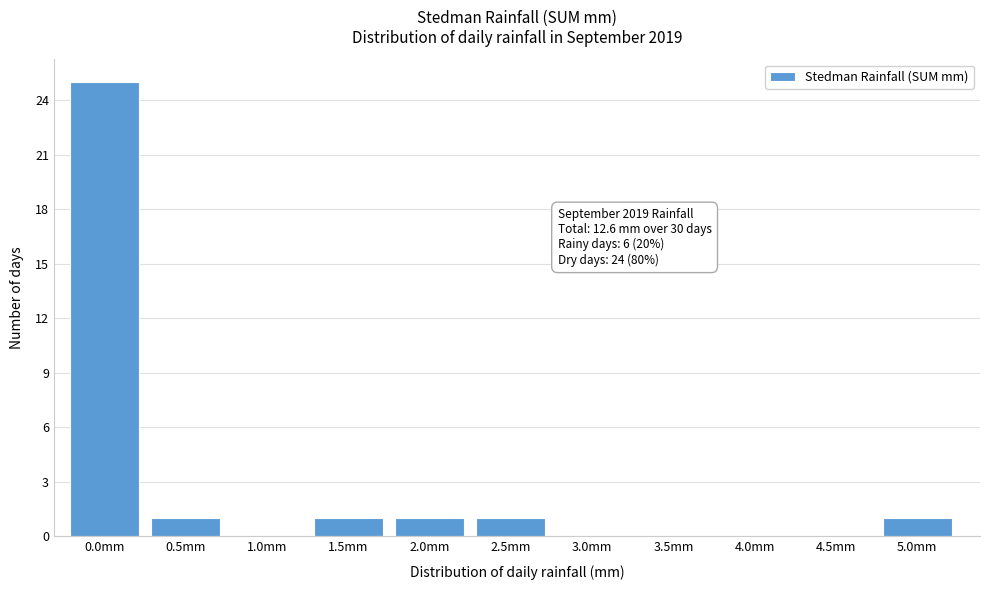

Reading left to right, list all the values displayed in this chart.

0.0mm=25	0.5mm=1	1.0mm=0	1.5mm=1	2.0mm=1	2.5mm=1	3.0mm=0	3.5mm=0	4.0mm=0	4.5mm=0	5.0mm=1